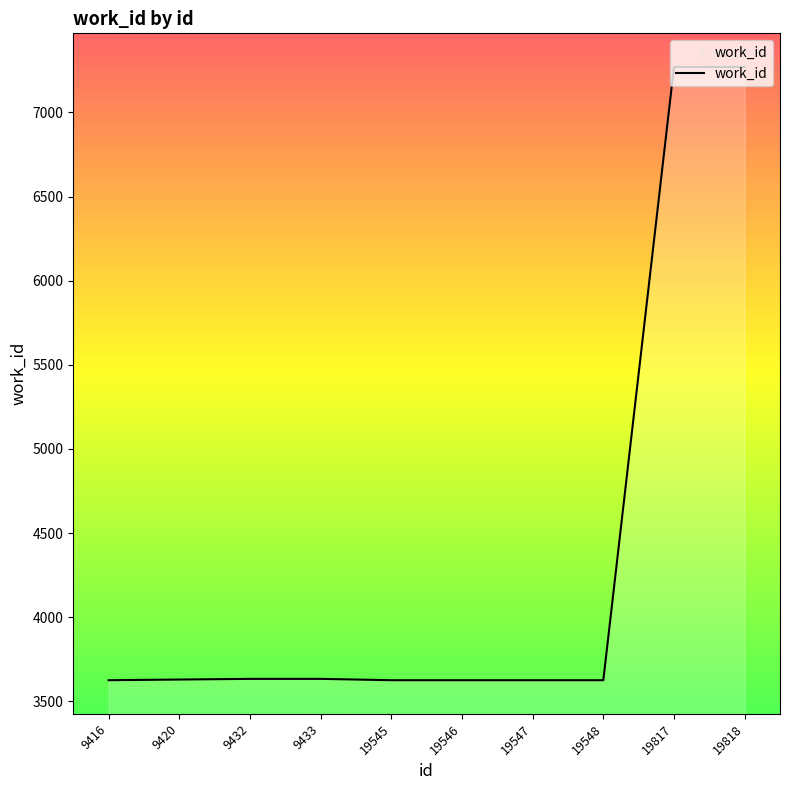

The value at 19545 is 3626. True or false?

True